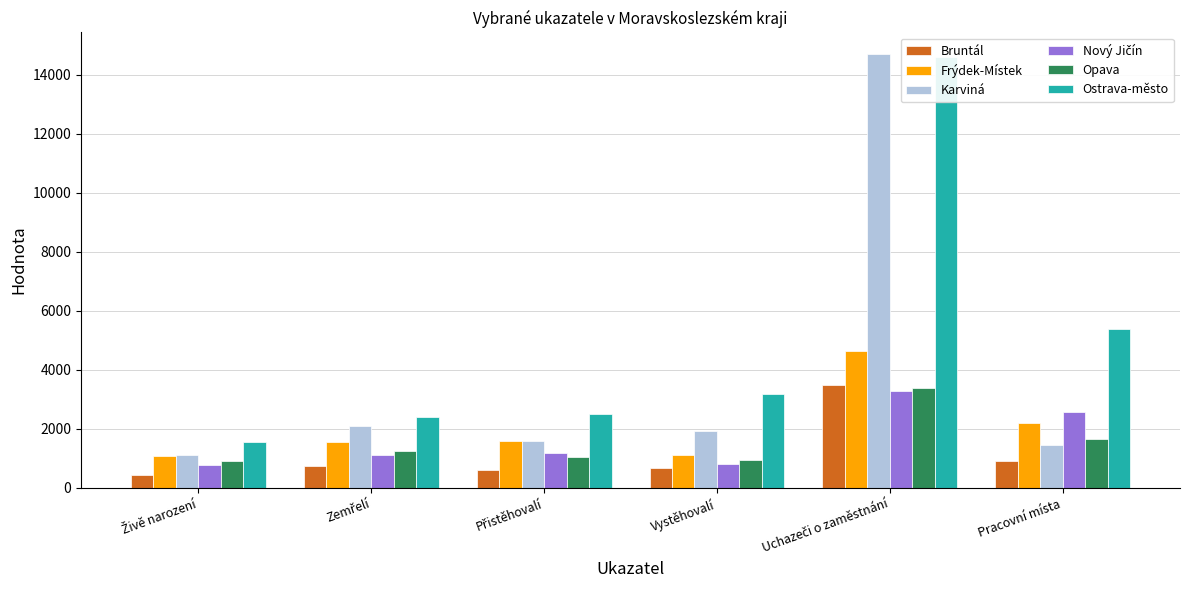

How many values in the Bruntál series are below 740?

3